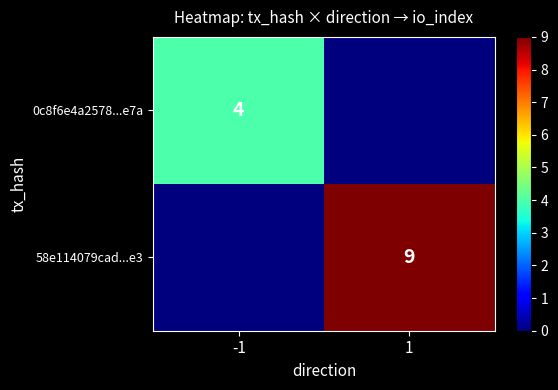

Is it true that 58e114079cad...e3 equals 3 at 1?

False